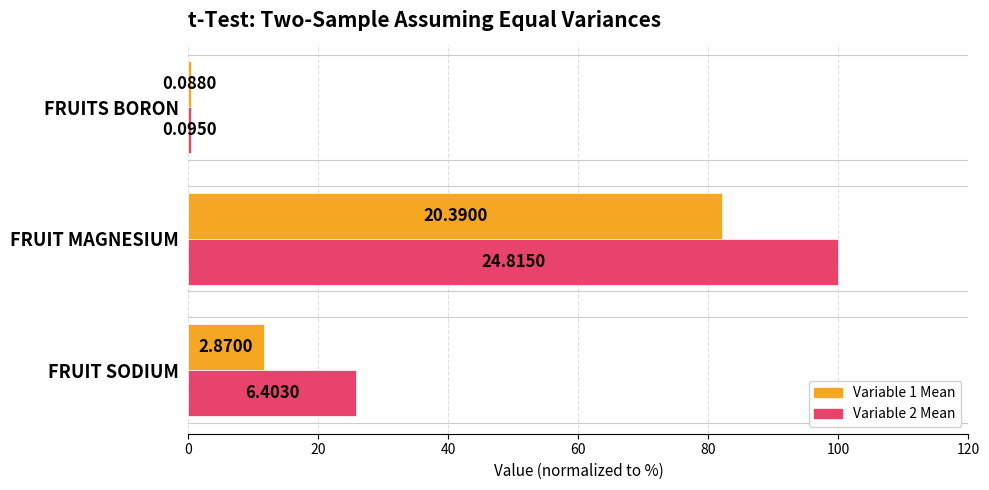

What is the lowest value of the Variable 1 Mean series?

0.4